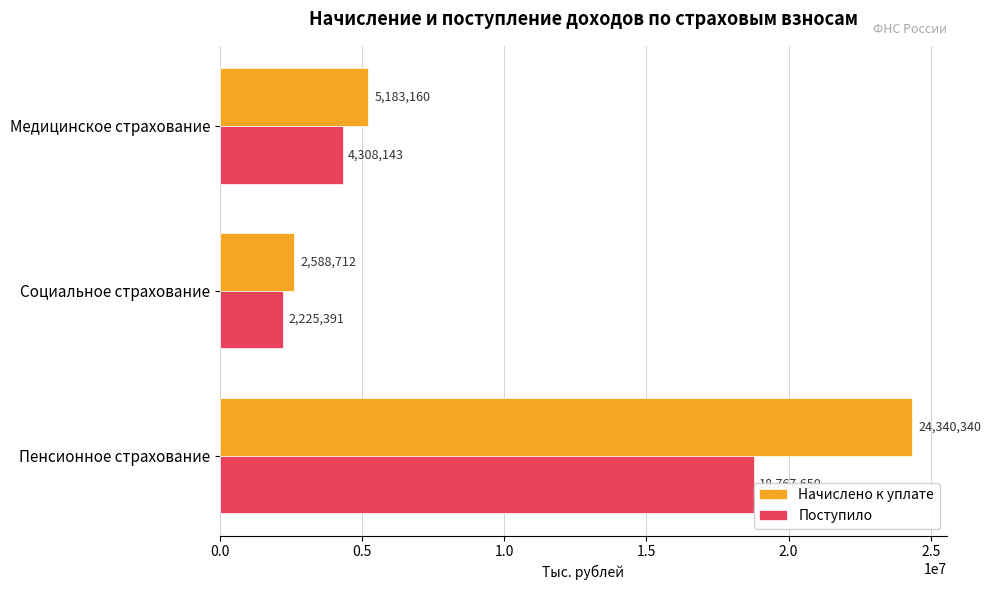

Count the Поступило values in the range 2225391 to 18767650.

3